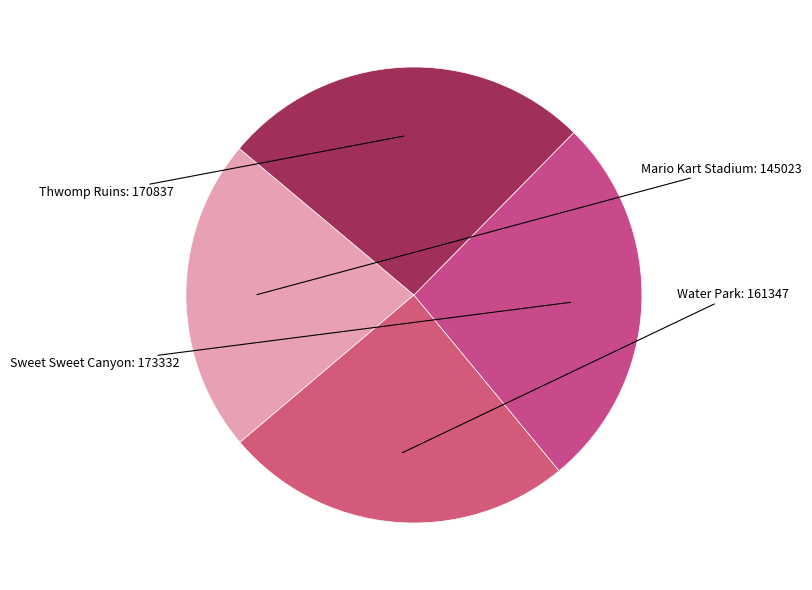

Do Thwomp Ruins and Mario Kart Stadium together represent more than half of the pie?

No